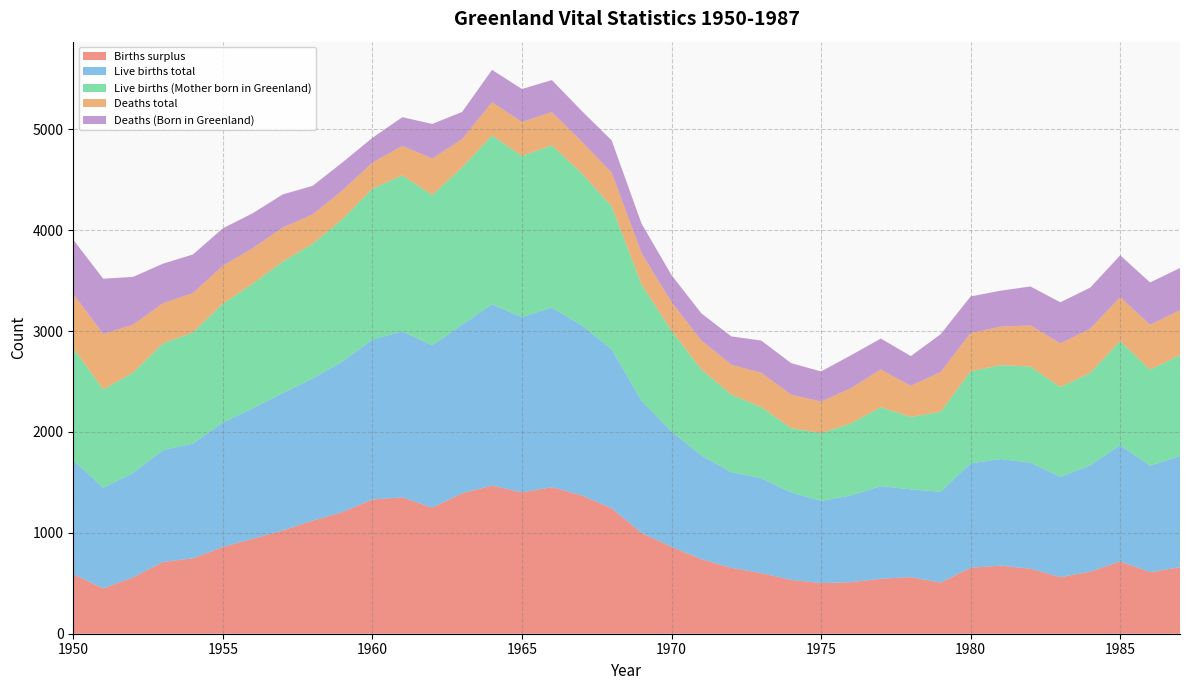

Reading left to right, extract all data points from this chart.

Births surplus: 0=590	1=449	2=559	3=711	4=748	5=859	6=942	7=1024	8=1120	9=1206	10=1330	11=1352	12=1249	13=1392	14=1468	15=1401	16=1452	17=1371	18=1243	19=999	20=861	21=739	22=653	23=601	24=534	25=502	26=511	27=545	28=561	29=507	30=654	31=675	32=644	33=561	34=615	35=717	36=610	37=659
Live births total: 0=1129	1=999	2=1034	3=1109	4=1136	5=1234	6=1293	7=1361	8=1410	9=1491	10=1586	11=1644	12=1610	13=1671	14=1797	15=1738	16=1781	17=1685	18=1576	19=1310	20=1144	21=1028	22=948	23=940	24=866	25=815	26=859	27=918	28=870	29=900	30=1034	31=1056	32=1052	33=994	34=1054	35=1152	36=1055	37=1104
Live births (Mother born in Greenland): 0=1110	1=973	2=996	3=1058	4=1103	5=1179	6=1235	7=1303	8=1335	9=1412	10=1496	11=1548	12=1489	13=1560	14=1674	15=1596	16=1608	17=1507	18=1418	19=1151	20=999	21=851	22=770	23=706	24=638	25=671	26=715	27=783	28=717	29=794	30=913	31=931	32=952	33=890	34=916	35=1032	36=952	37=999
Deaths total: 0=539	1=550	2=475	3=398	4=388	5=375	6=351	7=337	8=290	9=285	10=256	11=292	12=361	13=279	14=329	15=337	16=329	17=314	18=333	19=311	20=283	21=289	22=295	23=339	24=332	25=313	26=348	27=373	28=309	29=393	30=380	31=381	32=408	33=433	34=439	35=435	36=445	37=445
Deaths (Born in Greenland): 0=537	1=548	2=473	3=392	4=384	5=371	6=347	7=329	8=284	9=278	10=247	11=284	12=344	13=270	14=321	15=327	16=318	17=305	18=319	19=293	20=268	21=268	22=281	23=320	24=312	25=299	26=327	27=307	28=295	29=375	30=362	31=357	32=386	33=407	34=407	35=415	36=420	37=418